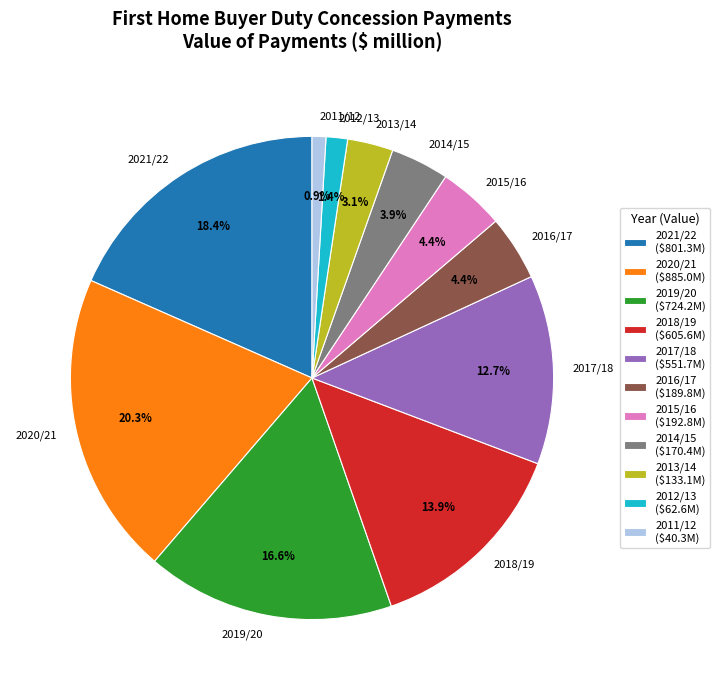

The 2018/19 slice represents 5% of the pie. True or false?

False